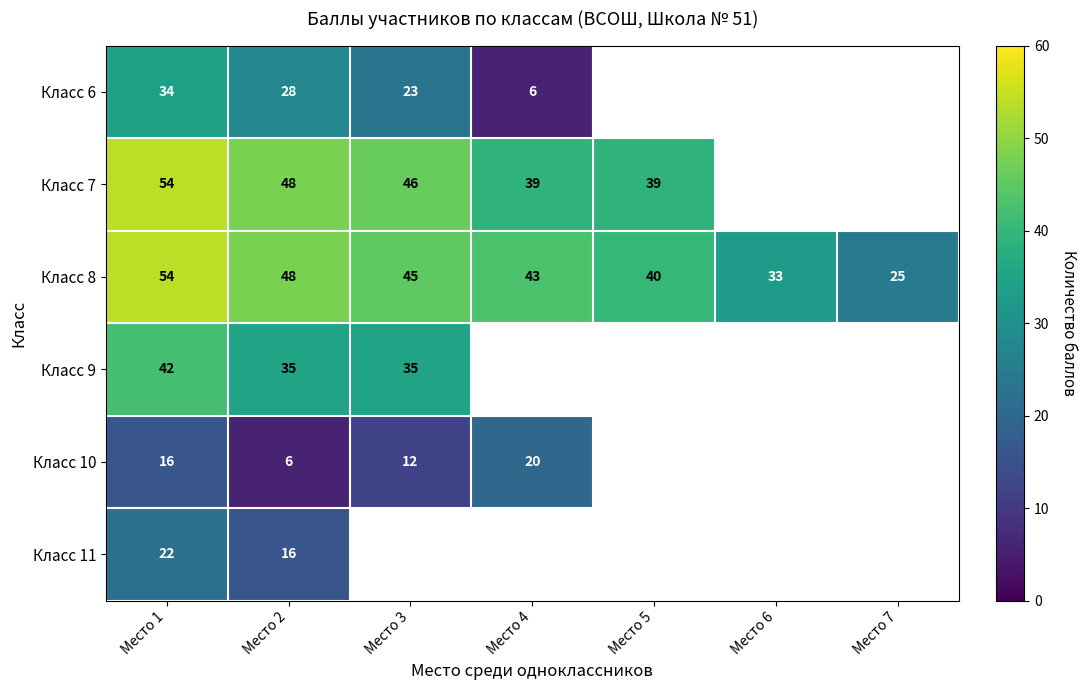

The Класс 6 series shows 4 at Место 4. True or false?

False